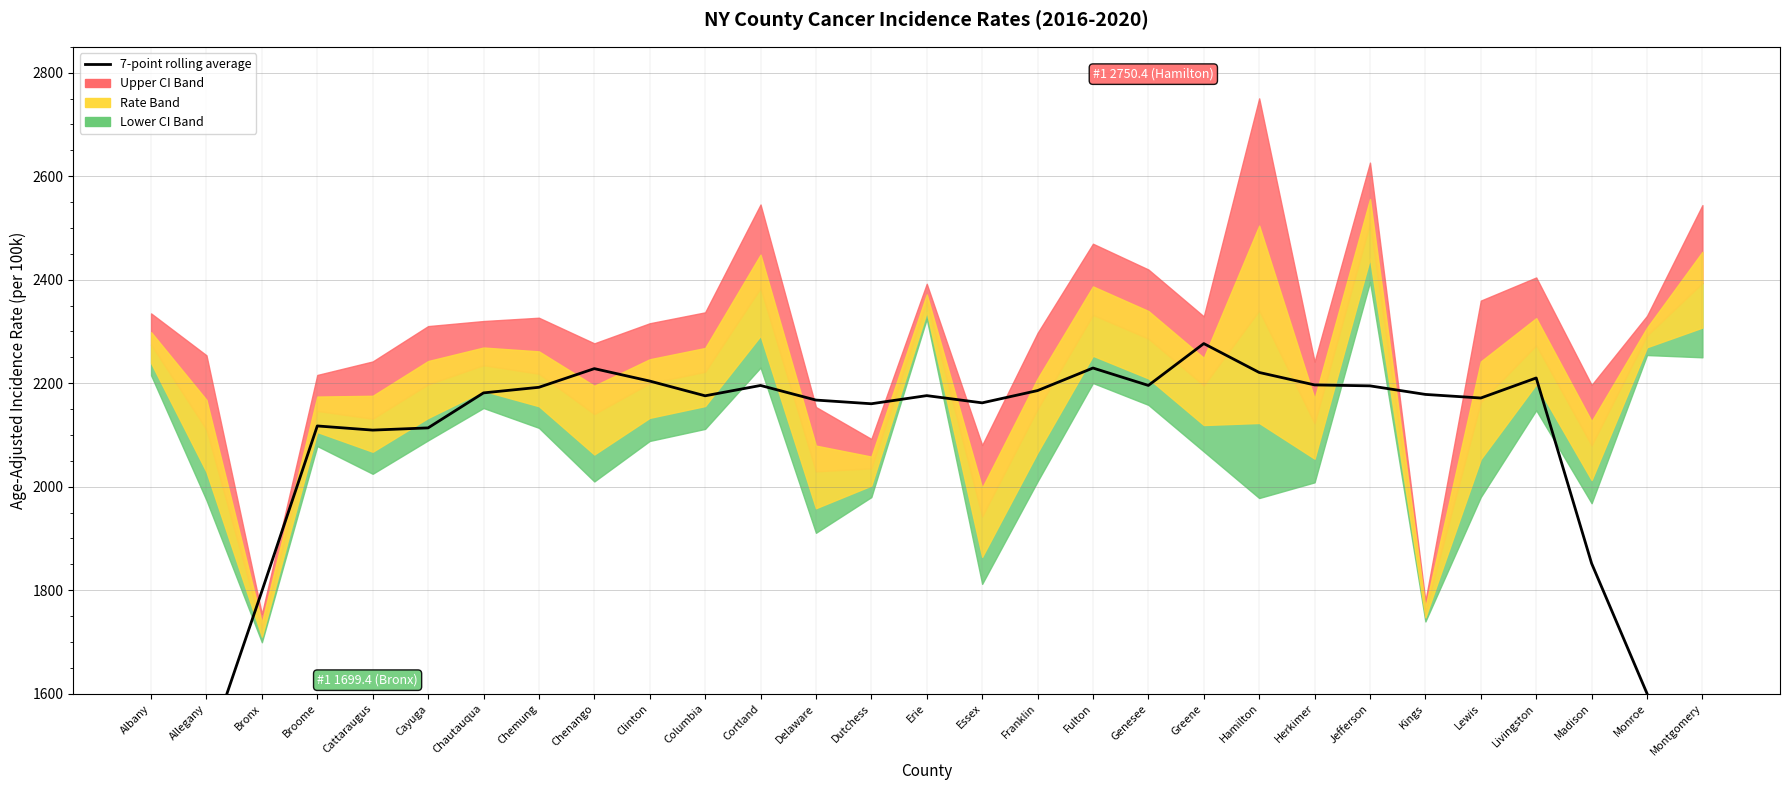

What is the difference between the maximum and minimum values?

1096.9